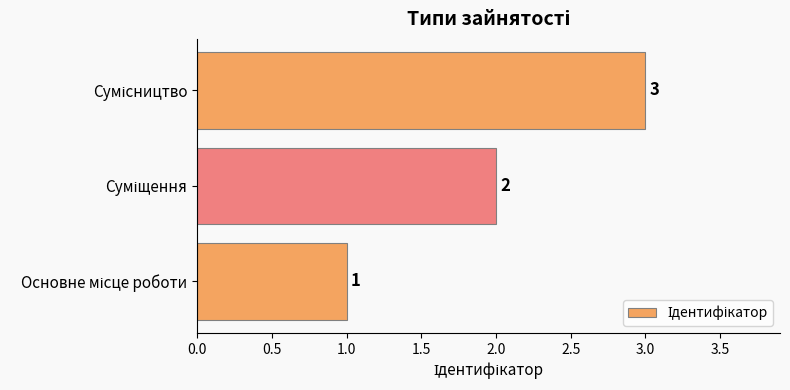

Count the values in the range 1 to 3.

3